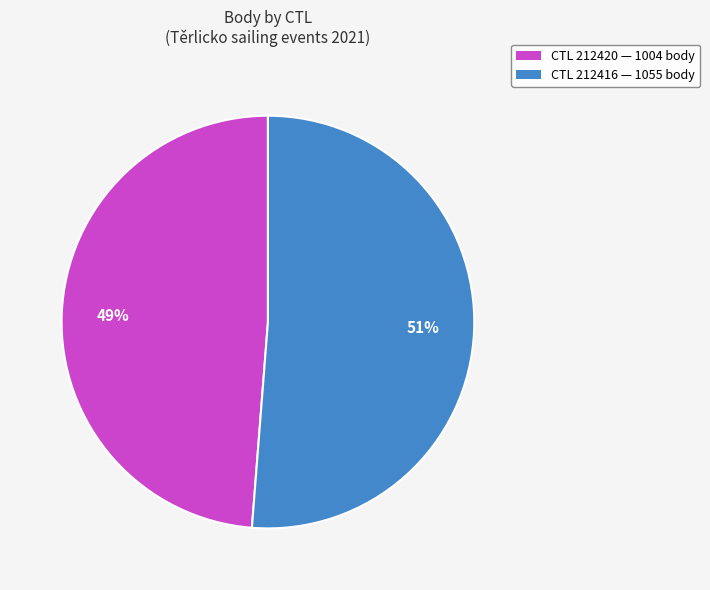

To the nearest percent, what is the average slice percentage?

50%